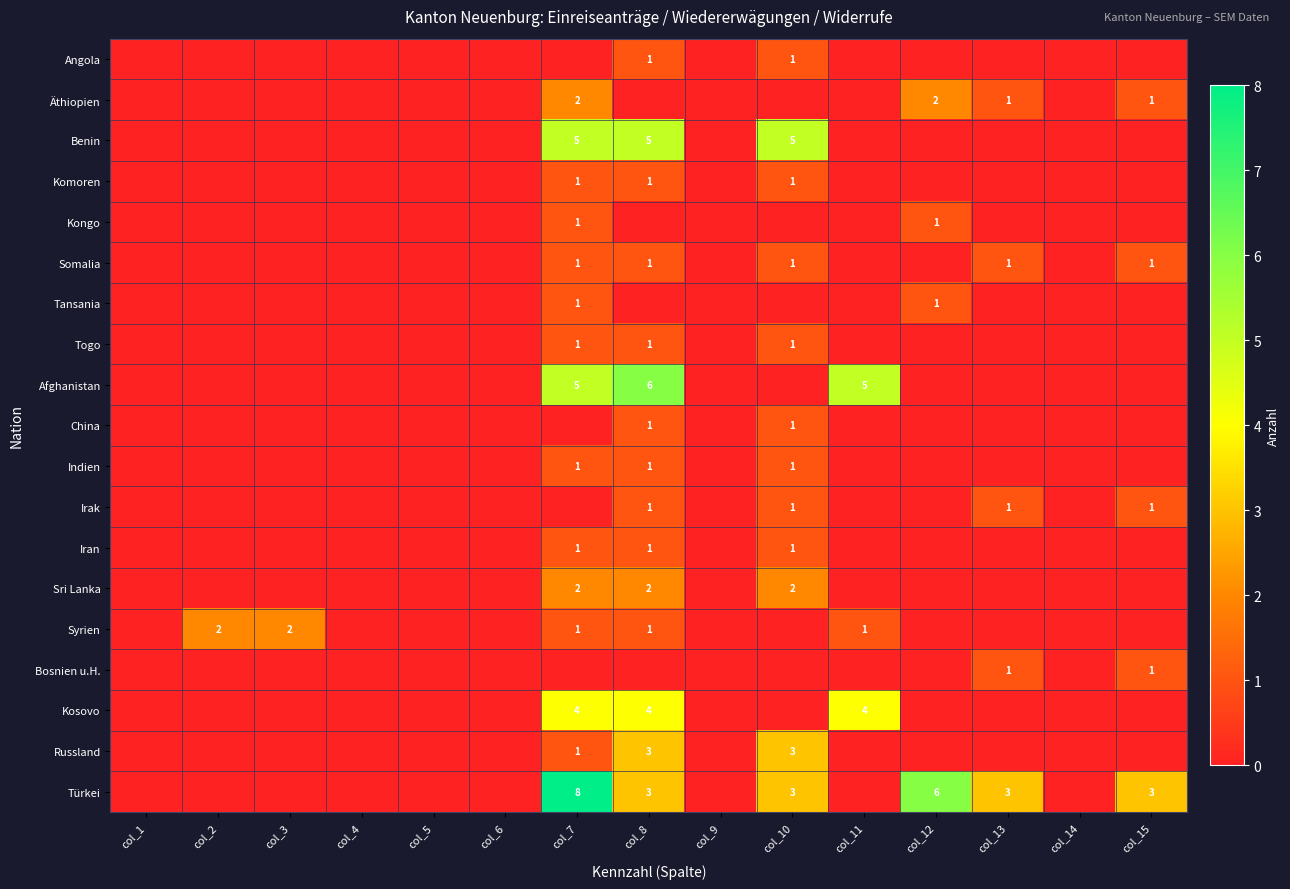

True or false: Türkei has a value of 2 at col_10.

False